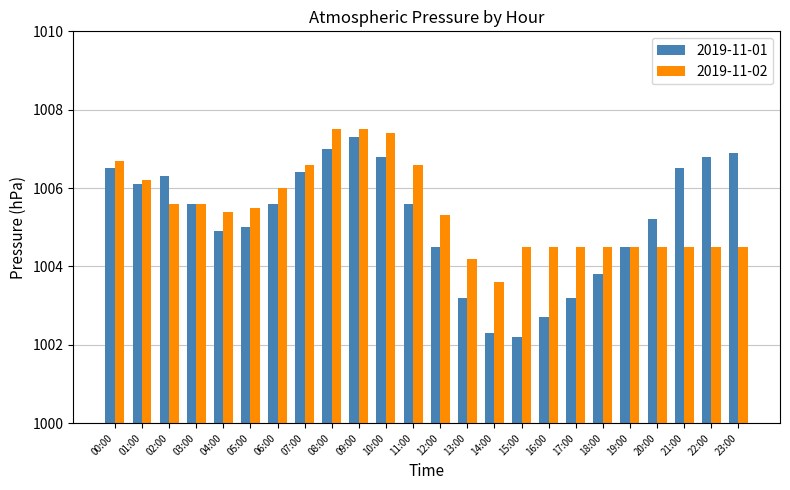

Rank the series by their maximum value, from lowest to highest.

2019-11-01, 2019-11-02